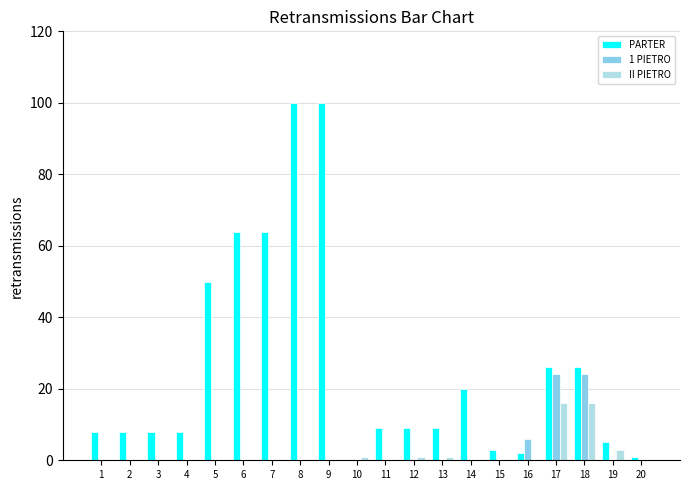

Which series has the largest total across all categories?

PARTER